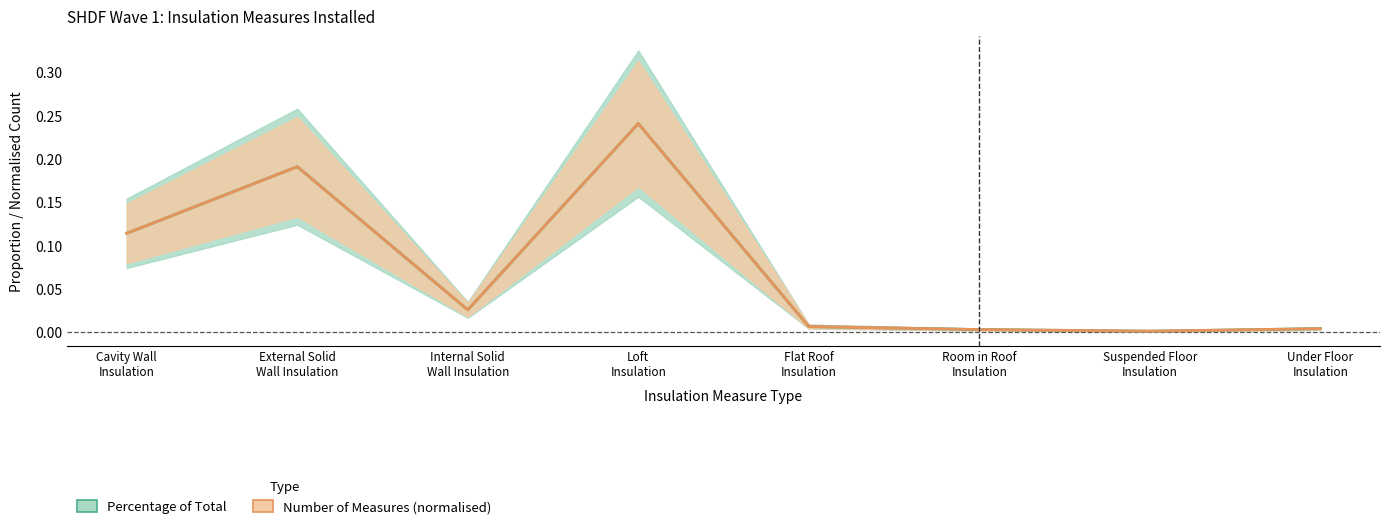

True or false: Percentage of Total and Number of Measures (normalised) cross at least once.

True